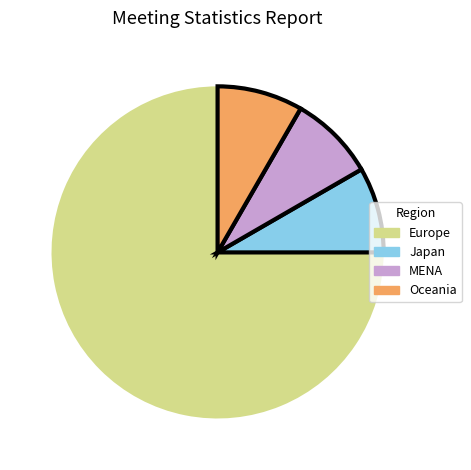

Which category has the biggest portion of the pie?

Europe